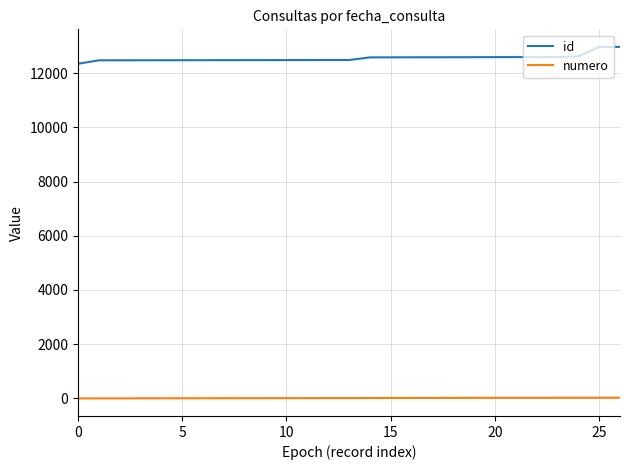

What is the difference between the maximum and minimum values in the id series?

622